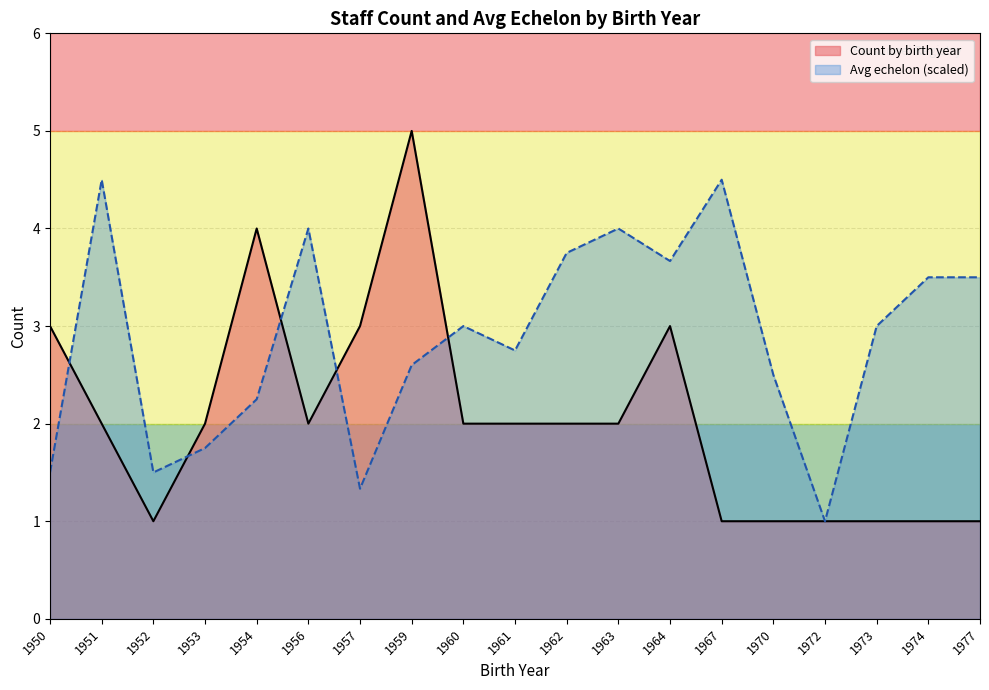

What value does the Avg echelon (scaled) series have at 1956?

4.0